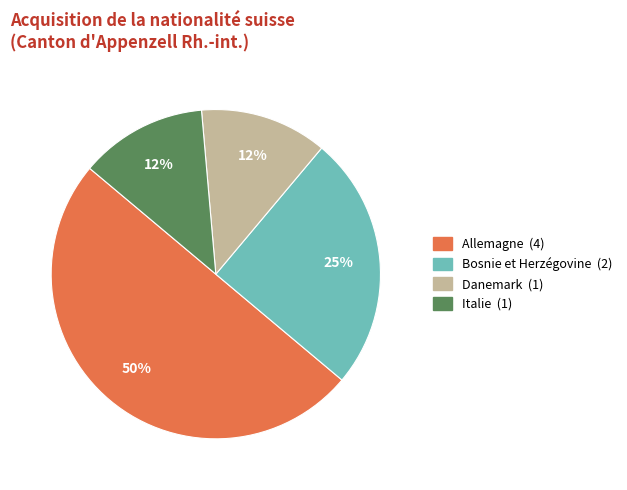

Do Allemagne and Italie together represent more than half of the pie?

Yes